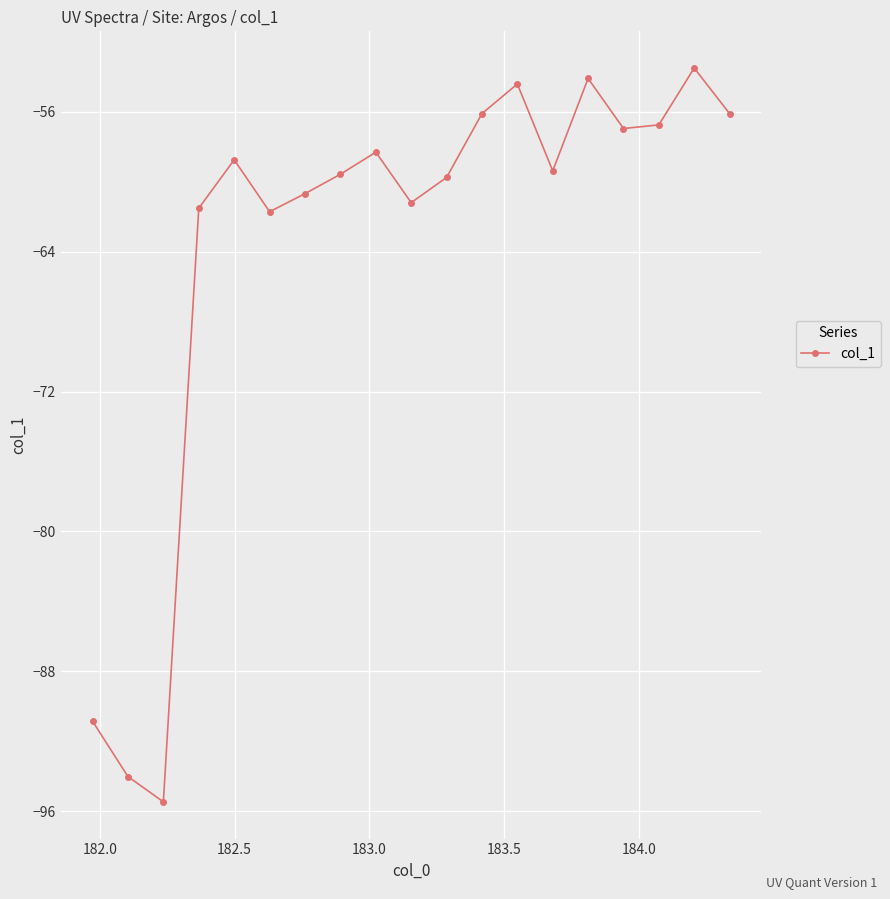

How many distinct data groups are displayed?

1